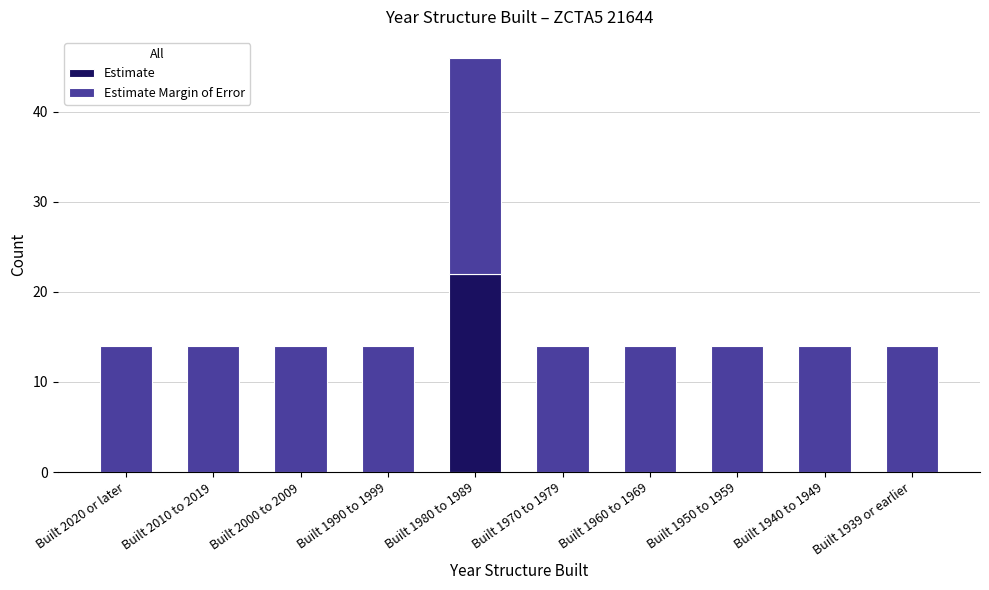

Reading right to left, list the values for the Estimate series.

Built 1939 or earlier=0	Built 1940 to 1949=0	Built 1950 to 1959=0	Built 1960 to 1969=0	Built 1970 to 1979=0	Built 1980 to 1989=22	Built 1990 to 1999=0	Built 2000 to 2009=0	Built 2010 to 2019=0	Built 2020 or later=0